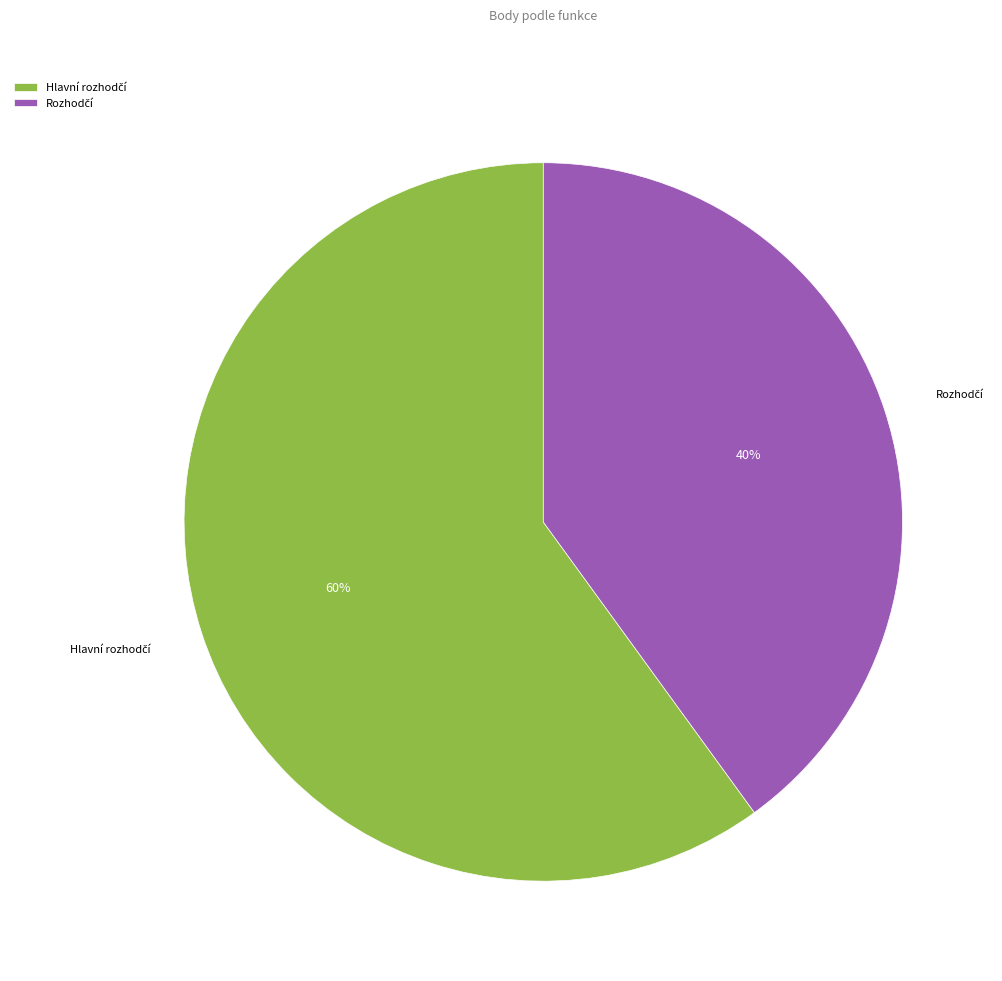

To the nearest percent, what is the difference between the largest and smallest slice percentages?

20%